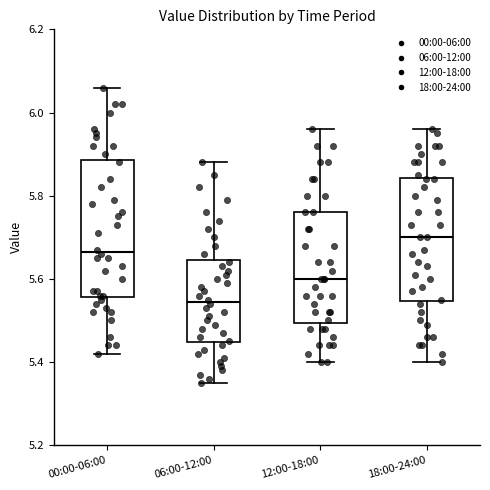

Reading left to right, transcribe this box plot: for each box, give where its median line is, the range the box spans, and where its two whiskers end, as read against the y-axis. The values are not printed on the chart, so give them approximately, as read against the axis.

00:00-06:00: median 5.66, box 5.56 to 5.88, whiskers 5.42 to 6.06
06:00-12:00: median 5.54, box 5.44 to 5.64, whiskers 5.36 to 5.88
12:00-18:00: median 5.60, box 5.50 to 5.76, whiskers 5.40 to 5.96
18:00-24:00: median 5.70, box 5.54 to 5.84, whiskers 5.40 to 5.96